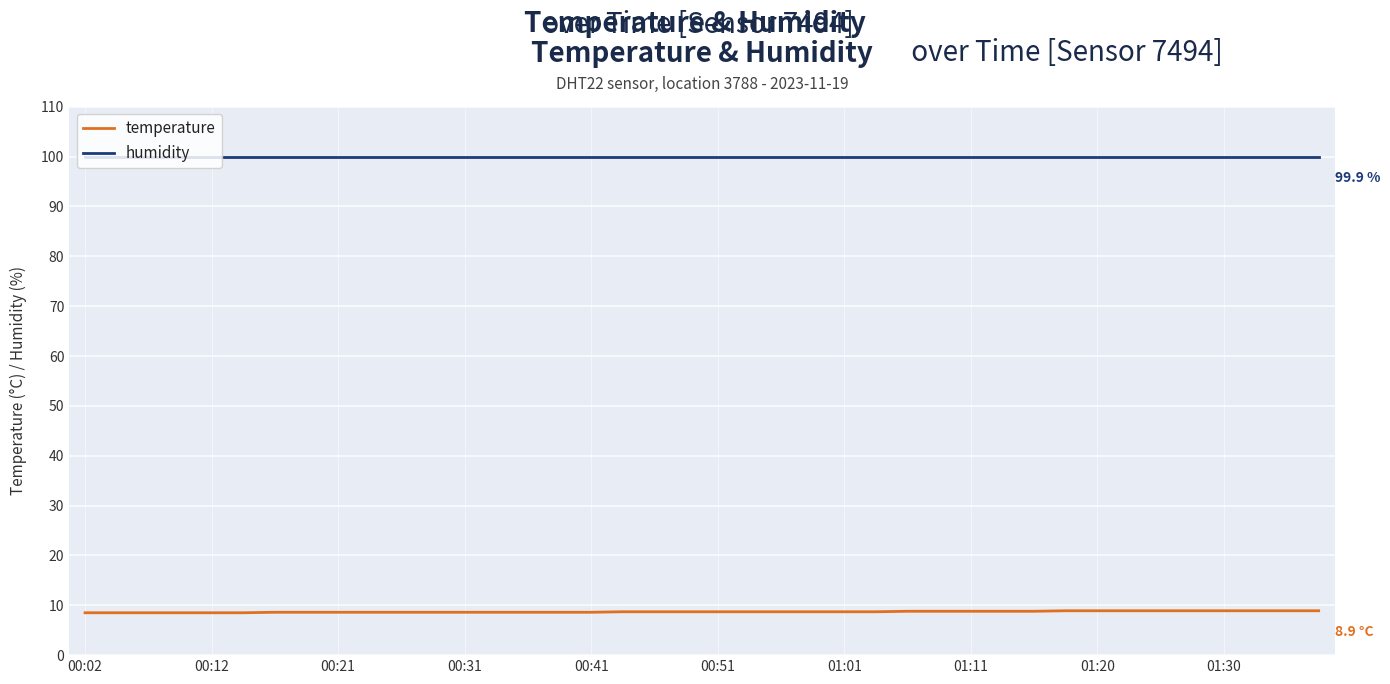

Does the chart have visible grid lines?

Yes